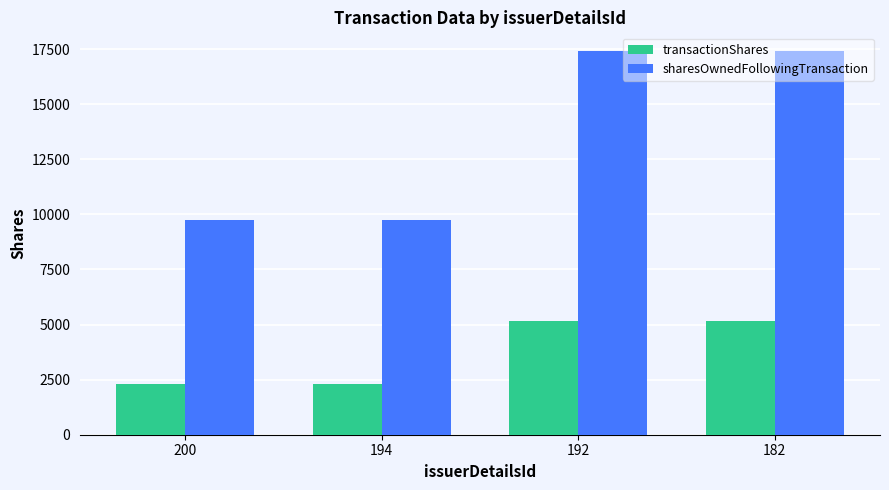

Which series has the largest total across all categories?

sharesOwnedFollowingTransaction